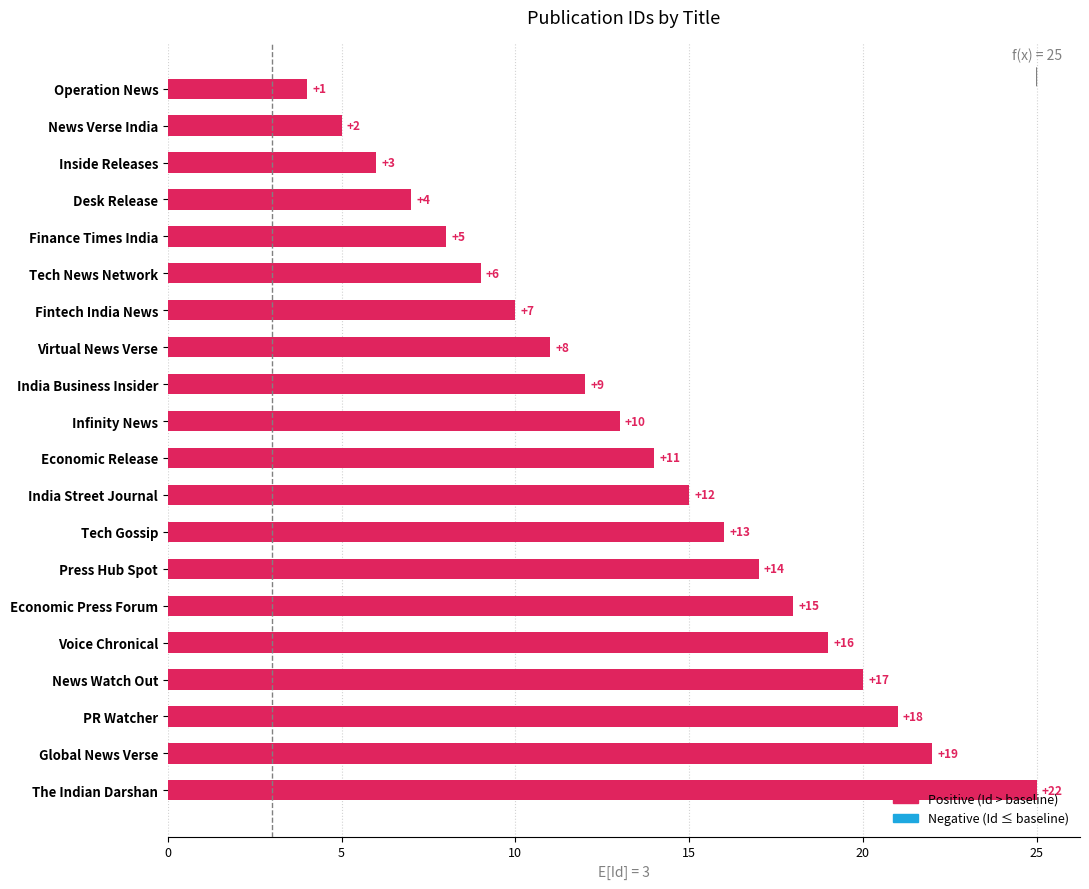

What is the difference between the second highest and second lowest values?

17